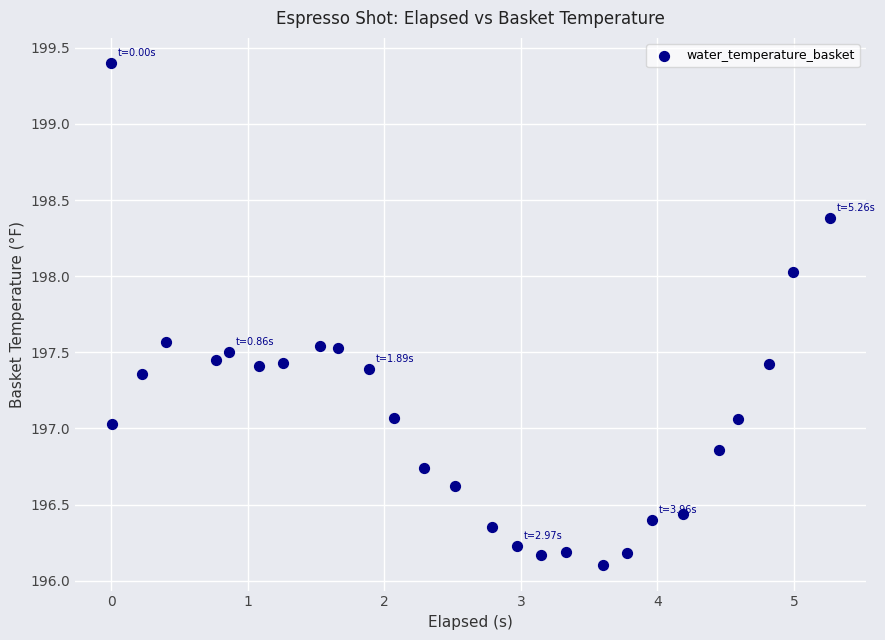

What is the range of Y values (max minus min)?

3.3